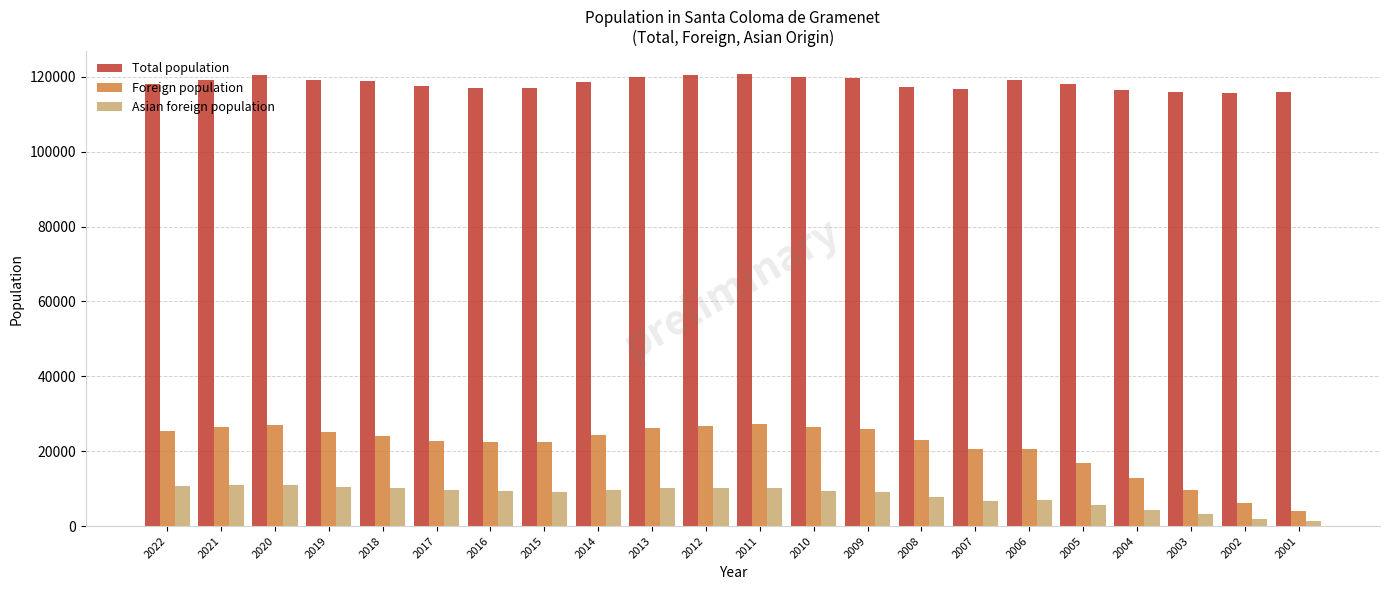

How many values in the Total population series are below 118738?

11